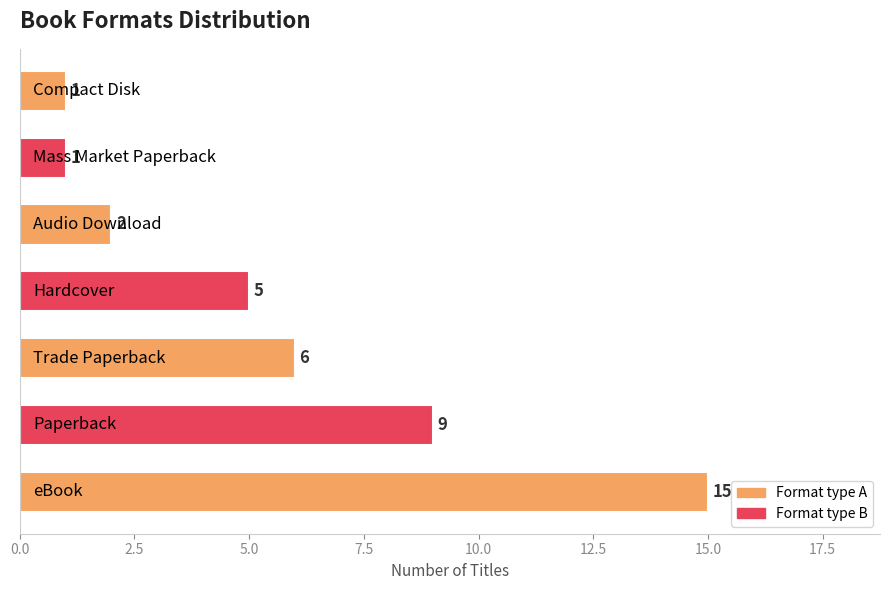

What is the difference between the maximum and minimum values?

14